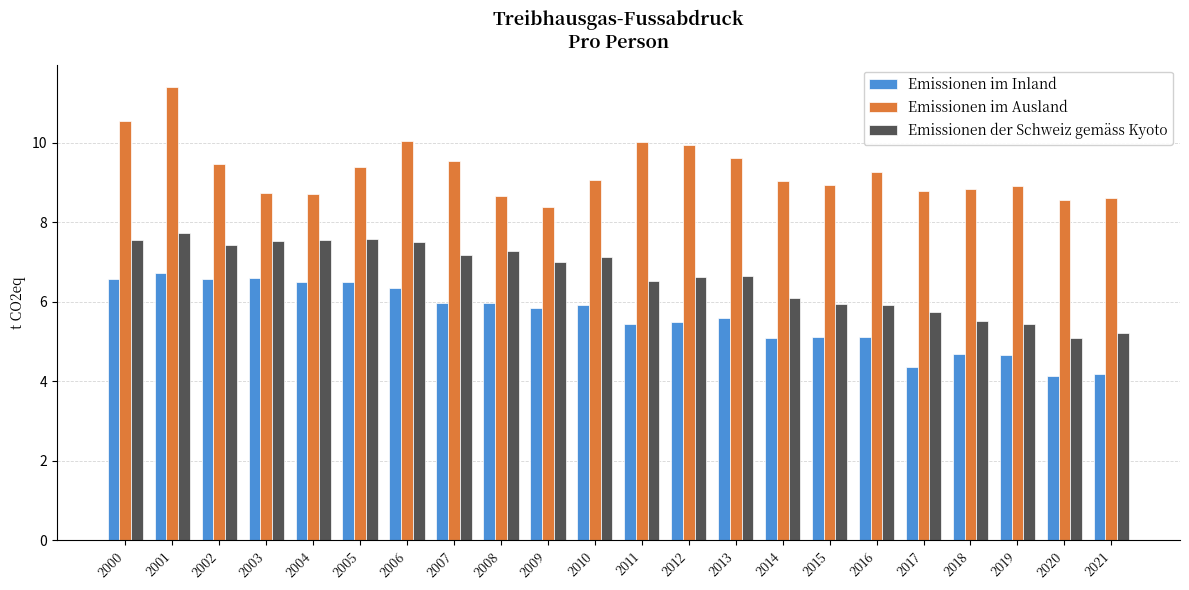

Which category has the highest value in the Emissionen im Inland series?

2001